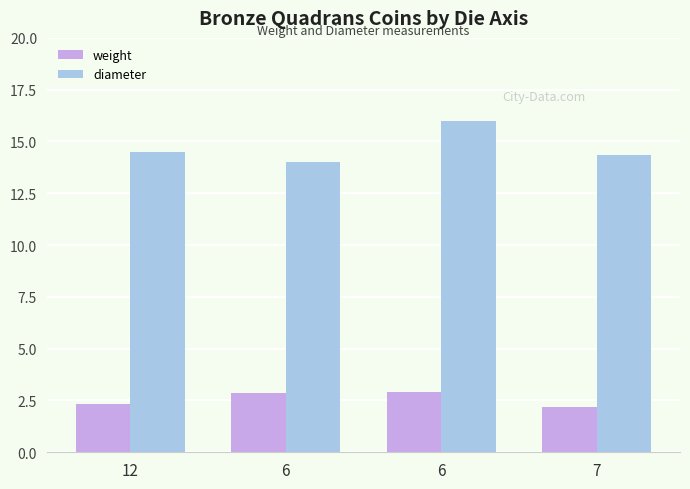

What is the difference between the maximum and minimum values in the diameter series?

2.0